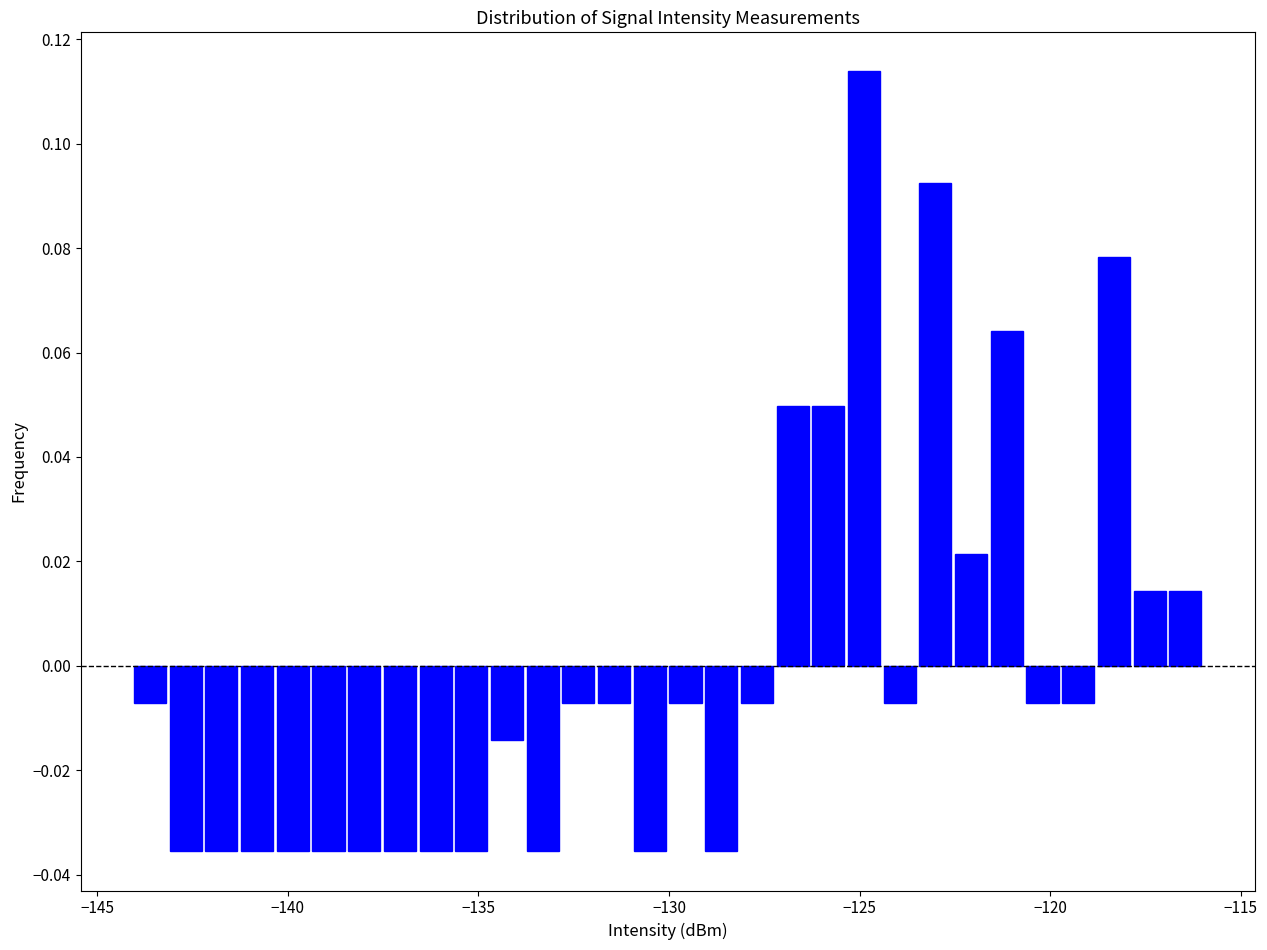

Around what value on the x-axis is the tallest bar? Give the approximate position of its centre, as read against the axis.

-125.0